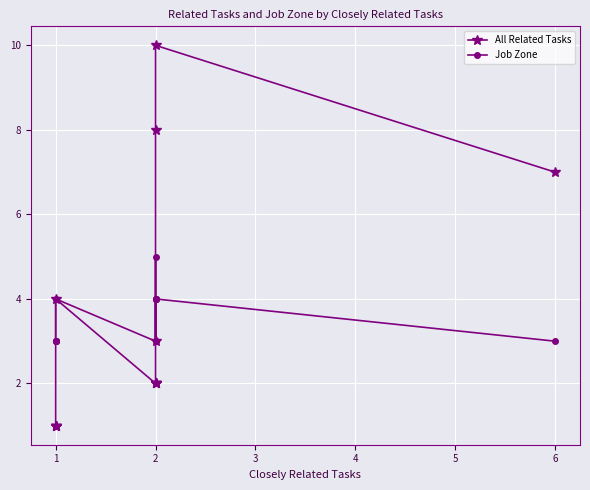

What are all the series names shown in the legend?

All Related Tasks, Job Zone